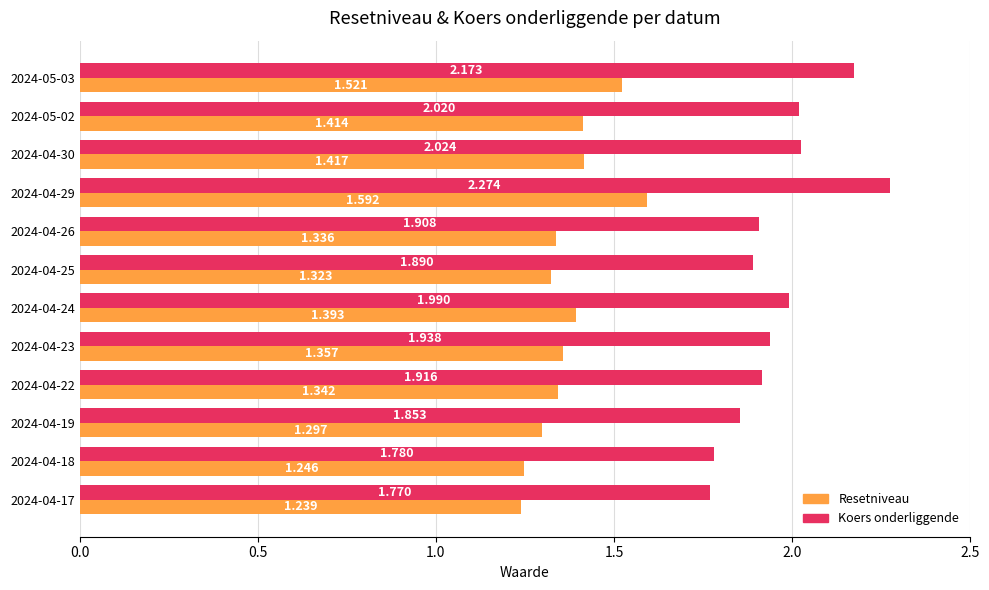

List the series in order of their peak value, highest first.

Koers onderliggende, Resetniveau